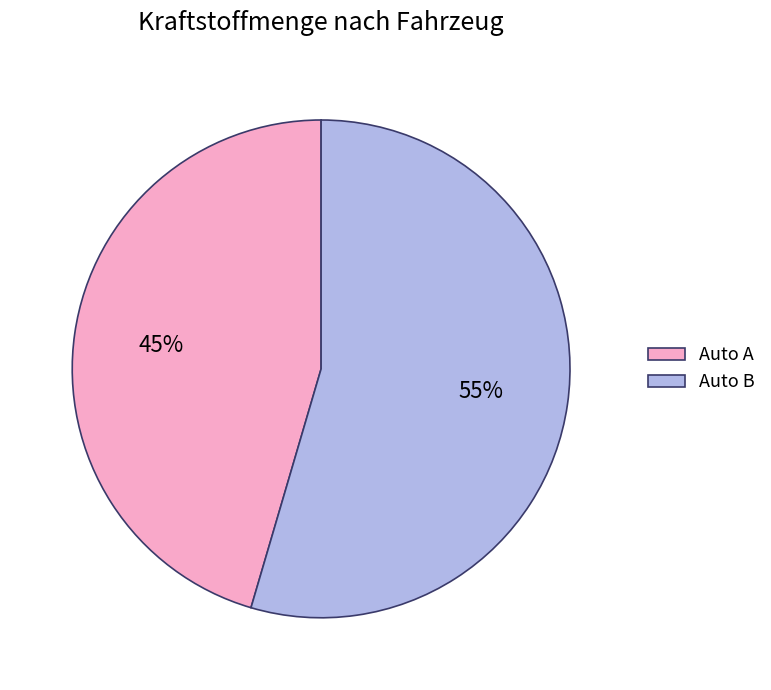

Which slice represents more than half of the pie?

Auto B